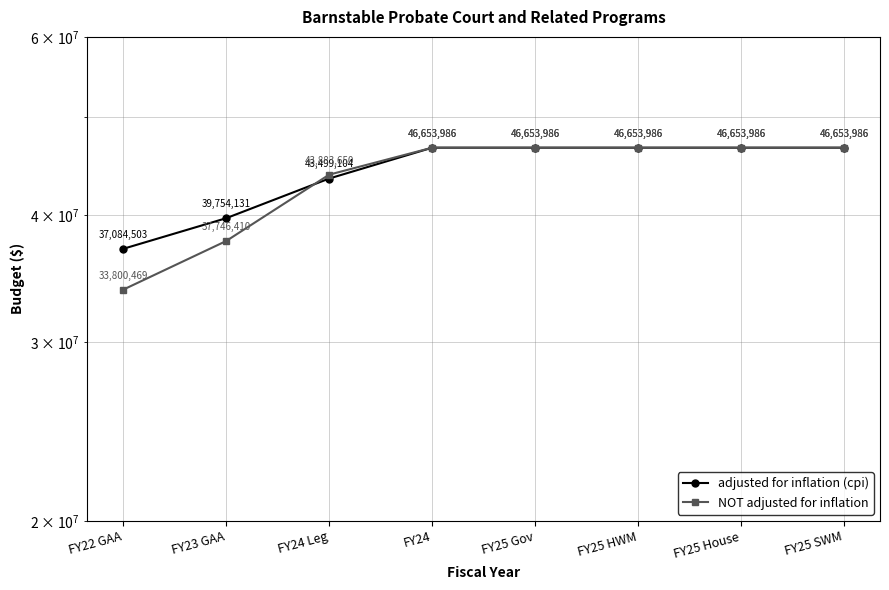

The adjusted for inflation (cpi) series shows 30147412 at FY24. True or false?

False